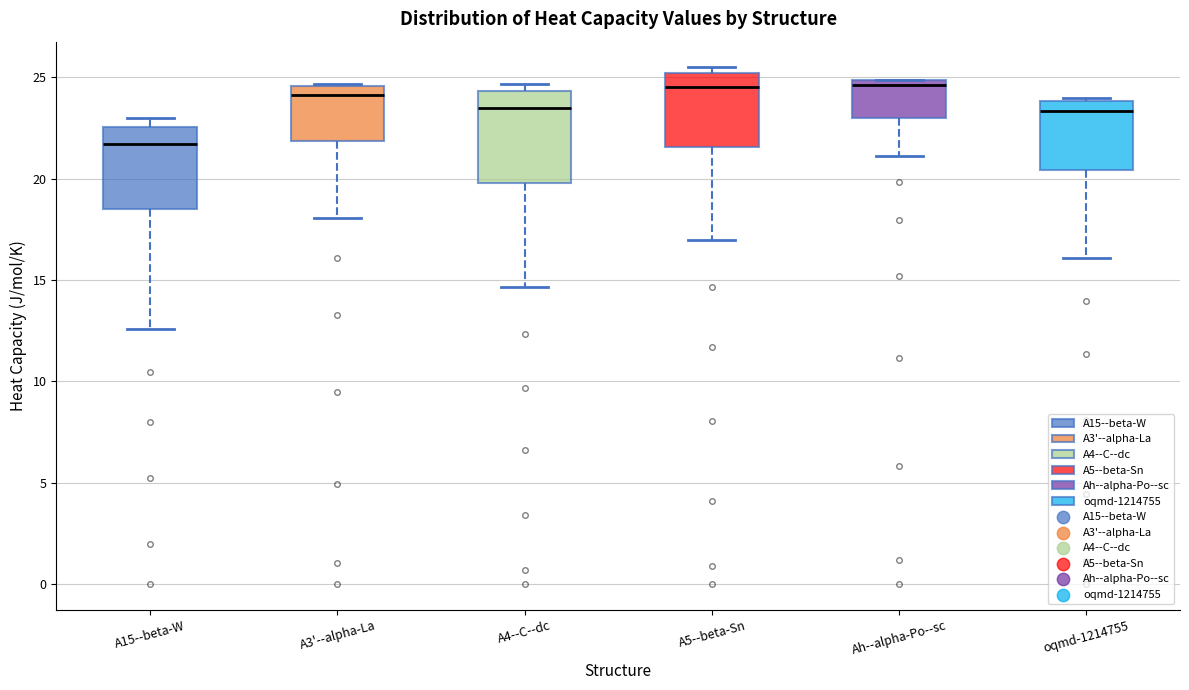

Which box is the tallest, from its lower edge to its upper edge?

A4--C--dc